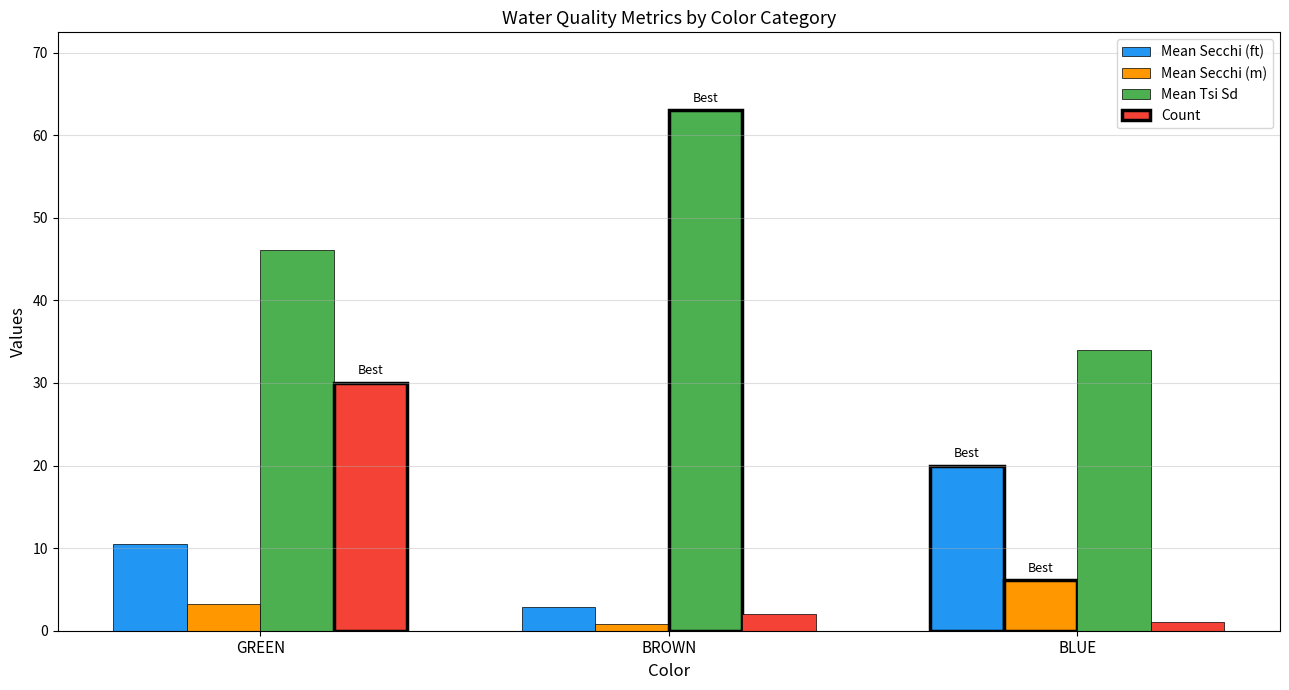

What is the difference between the maximum and minimum values in the Mean Tsi Sd series?

29.0